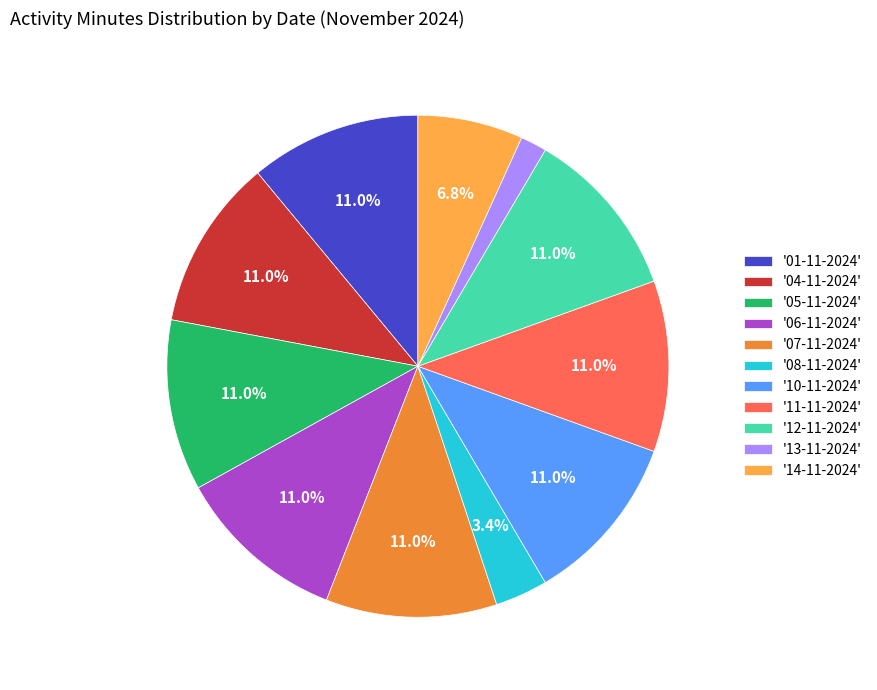

Count the number of slices in the pie.

11